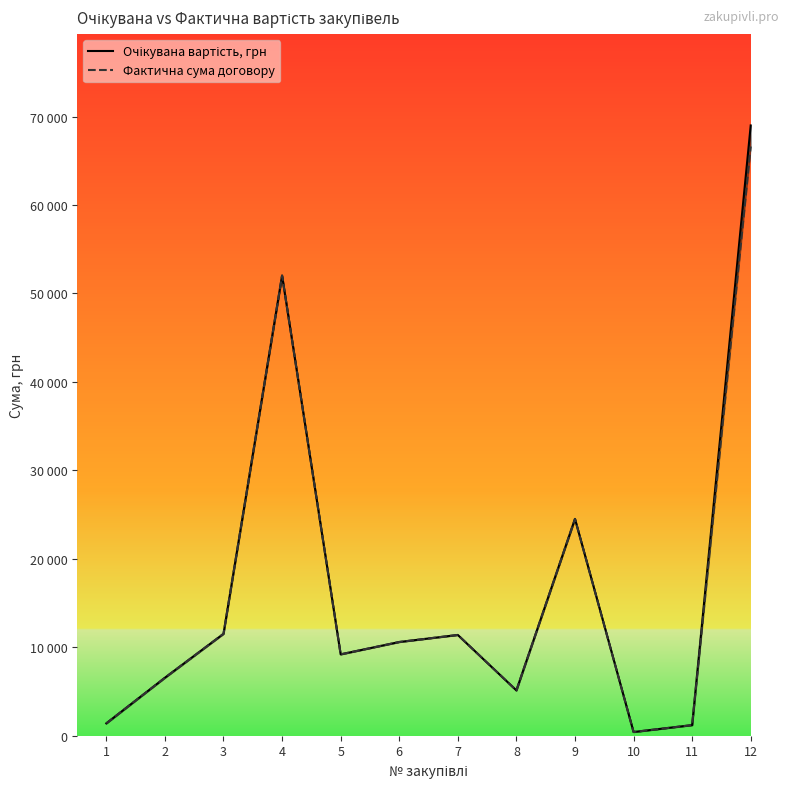

What is the value of the Фактична сума договору point at the 2nd from the left?

6555.0